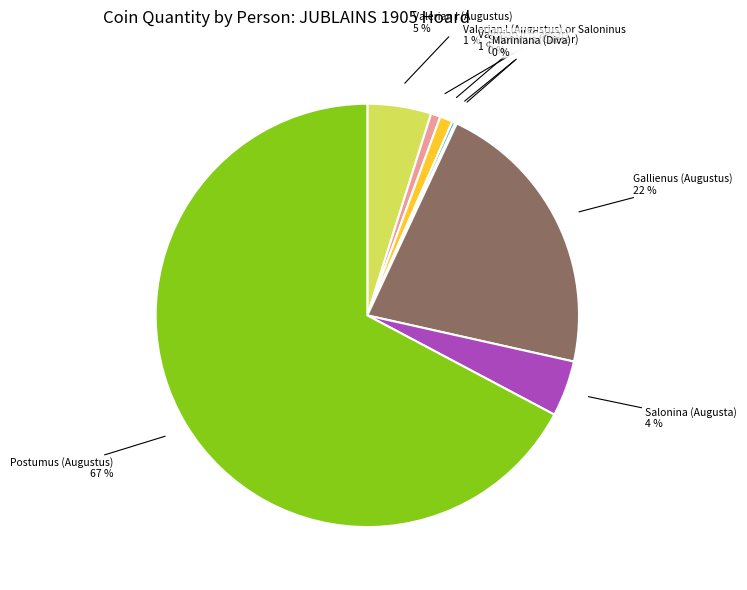

To the nearest percent, what is the average slice percentage?

12%